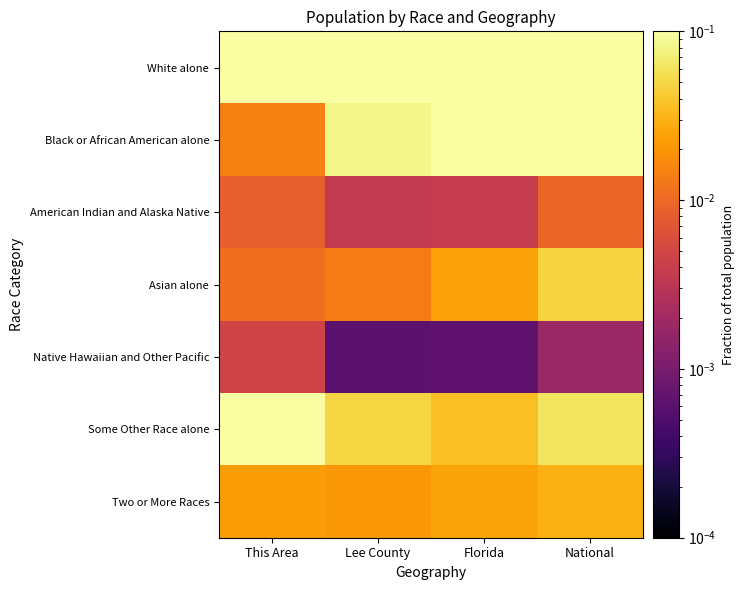

How many data points does each series have?

4